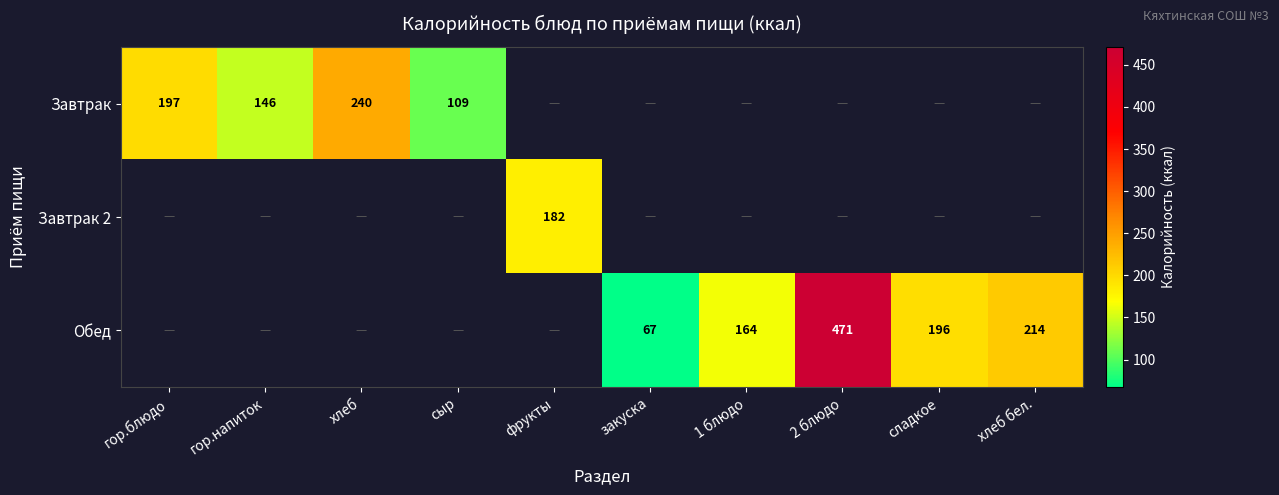

The value of Обед at 1 блюдо is 284.9. True or false?

False